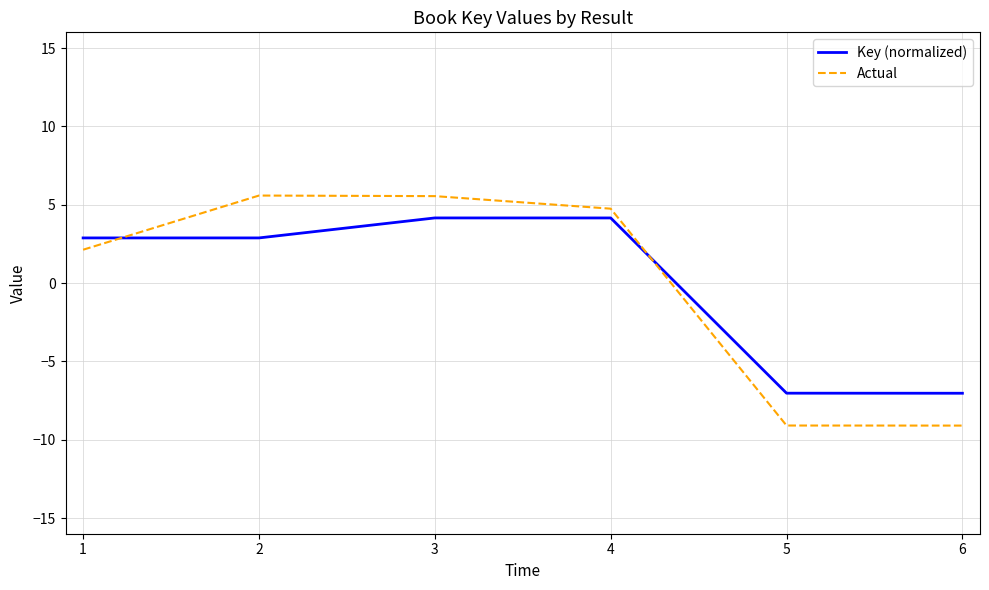

What is the minimum value shown in the chart?

-9.1